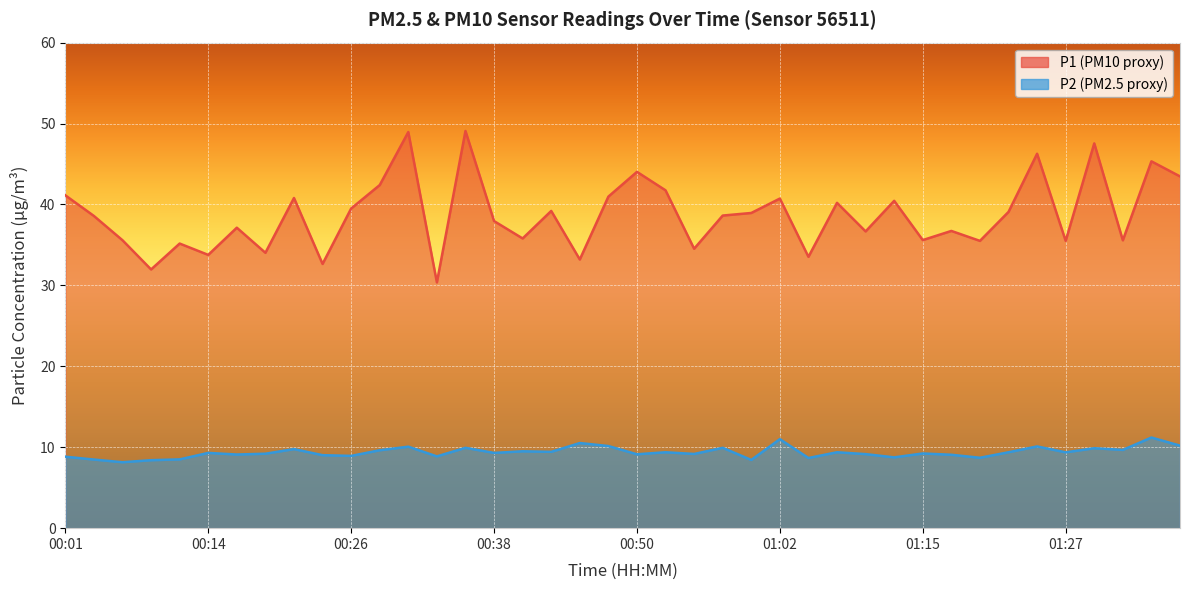

True or false: P1 has a value of 34.0 at 00:18.

True